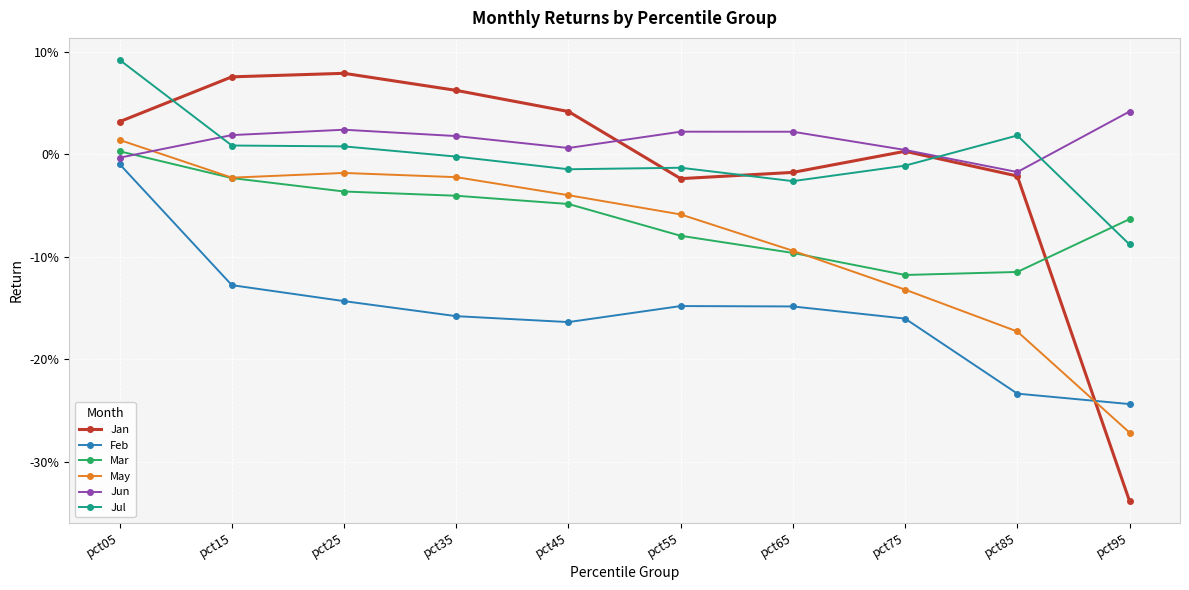

Is this an area chart (filled region under the line)?

No